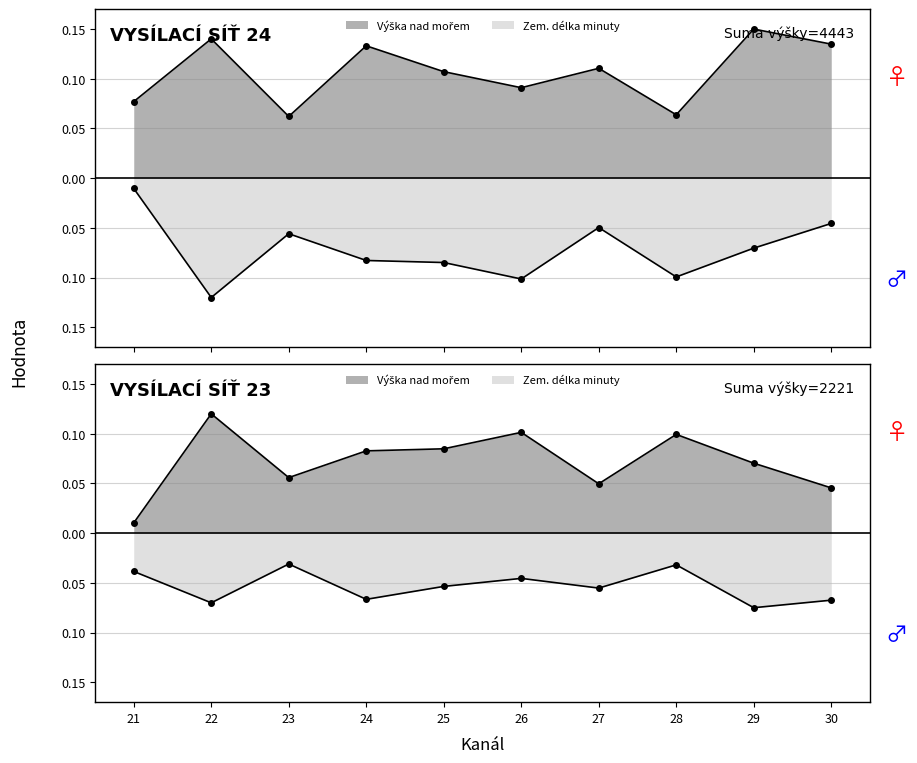

True or false: Zem. délka minuty and Výška nad mořem cross at least once.

False